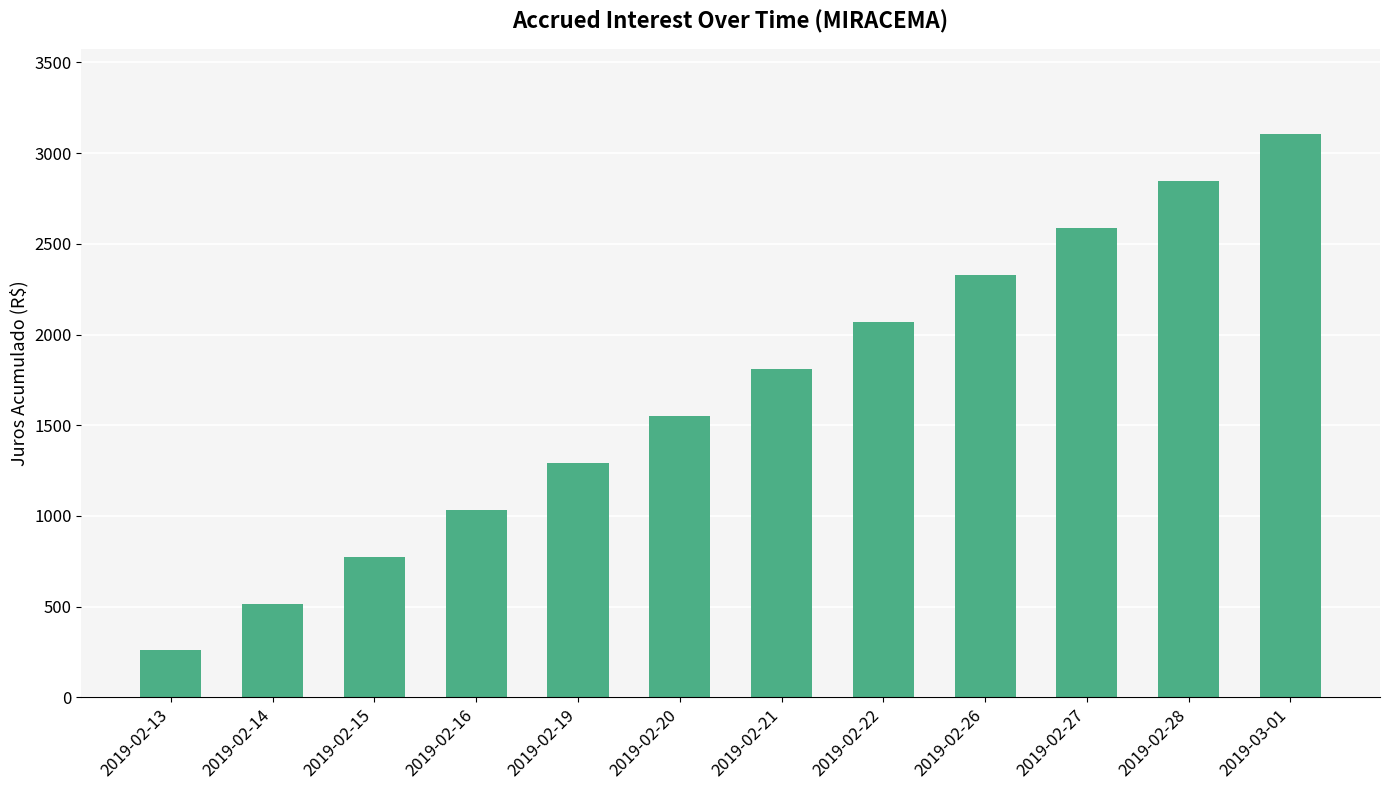

What is the label of the 8th bar from the left?

2019-02-22